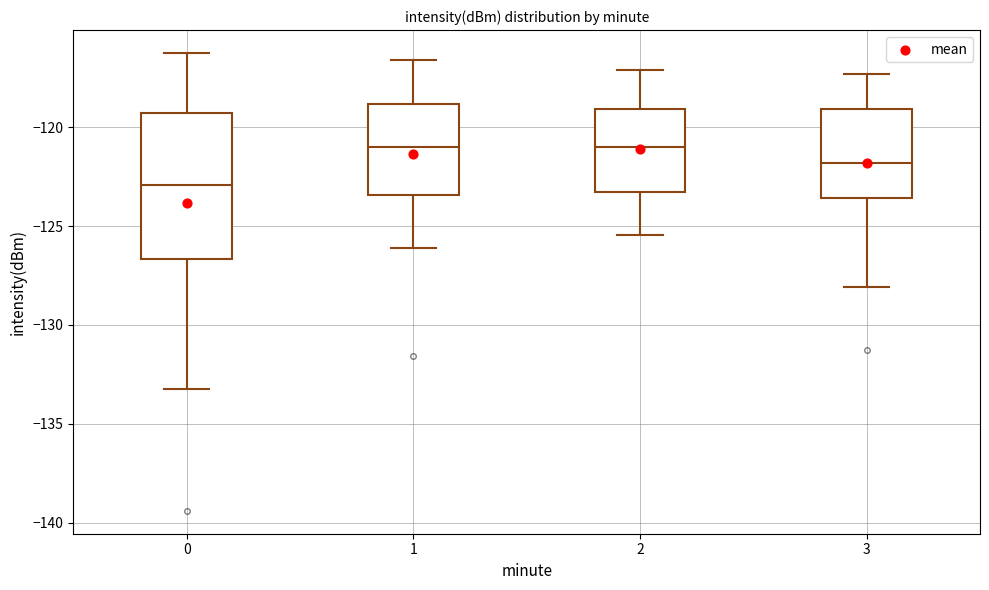

Reading left to right, read every box against the y-axis: the position of its median line, the range the box covers, and the ends of its whiskers. The values are not printed on the chart, so give them approximately, as read against the axis.

0: median -123.0, box -126.5 to -119.5, whiskers -133.0 to -116.0
1: median -121.0, box -123.5 to -119.0, whiskers -126.0 to -116.5
2: median -121.0, box -123.5 to -119.0, whiskers -125.5 to -117.0
3: median -122.0, box -123.5 to -119.0, whiskers -128.0 to -117.5